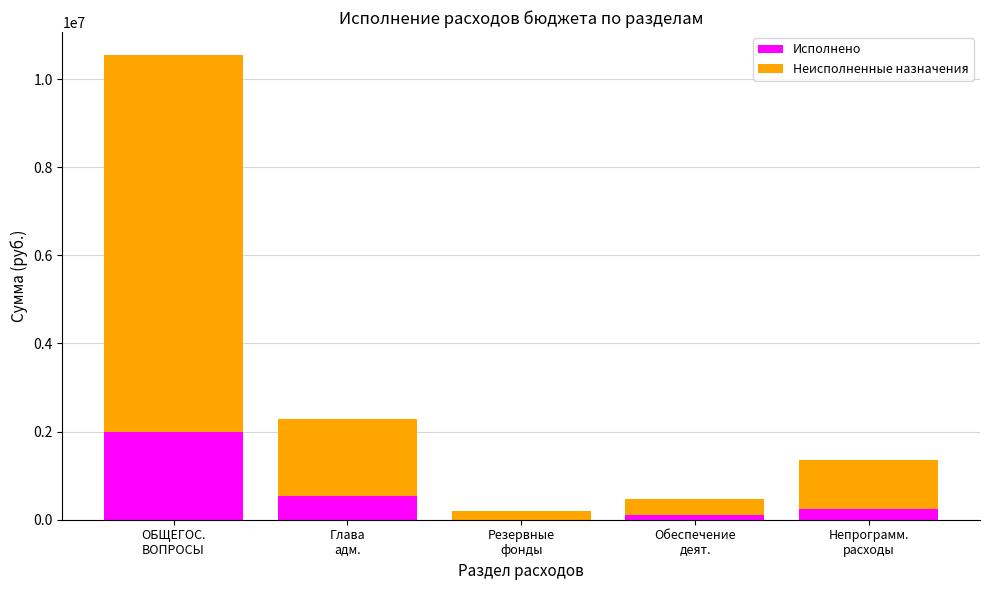

How many distinct data groups are displayed?

2